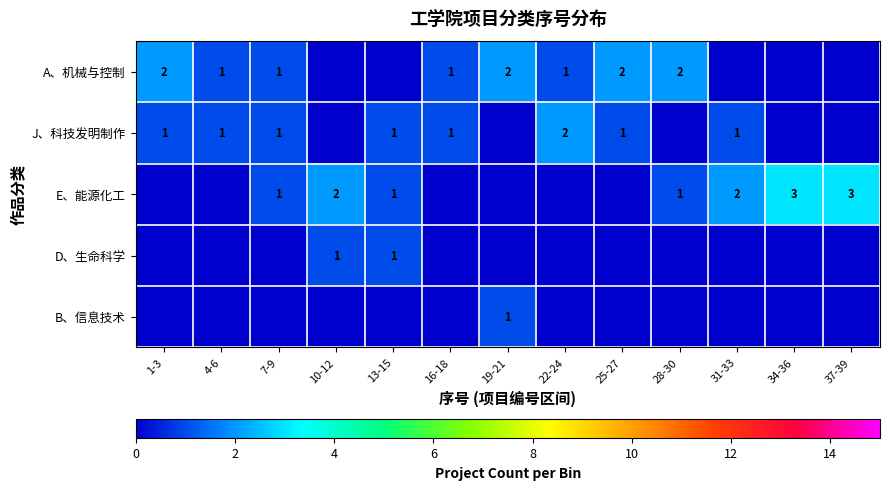

The value of A、机械与控制 at 25-27 is 1. True or false?

False